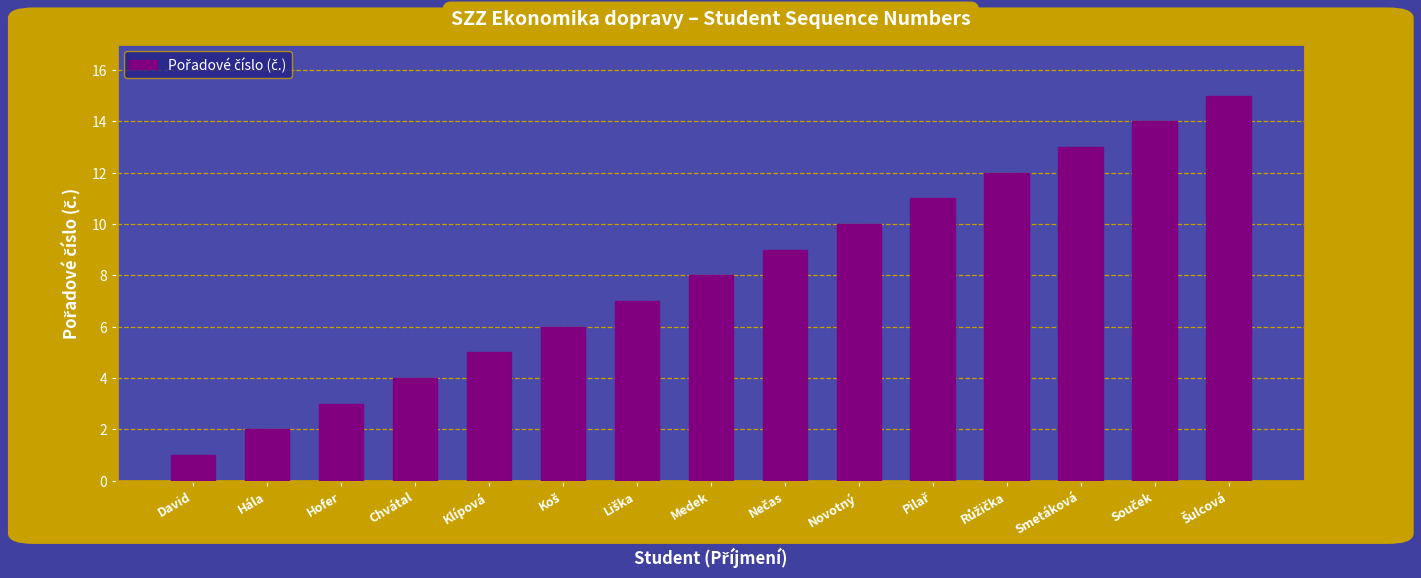

Which has a higher value, Klípová or Medek?

Medek